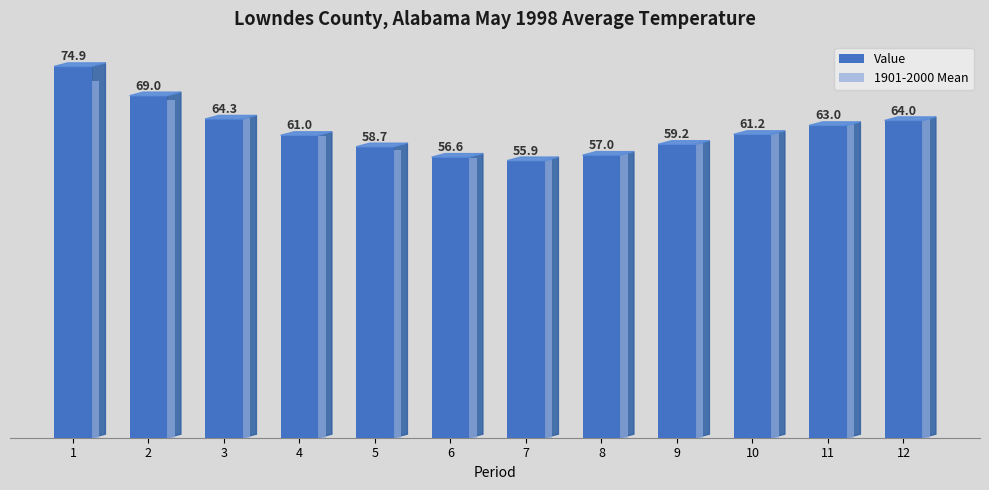

Reading right to left, transcribe all the data shown in this chart.

64.6	63.3	61.5	59.5	57.4	56.3	56.5	58.1	60.9	64.4	68.2	72.0